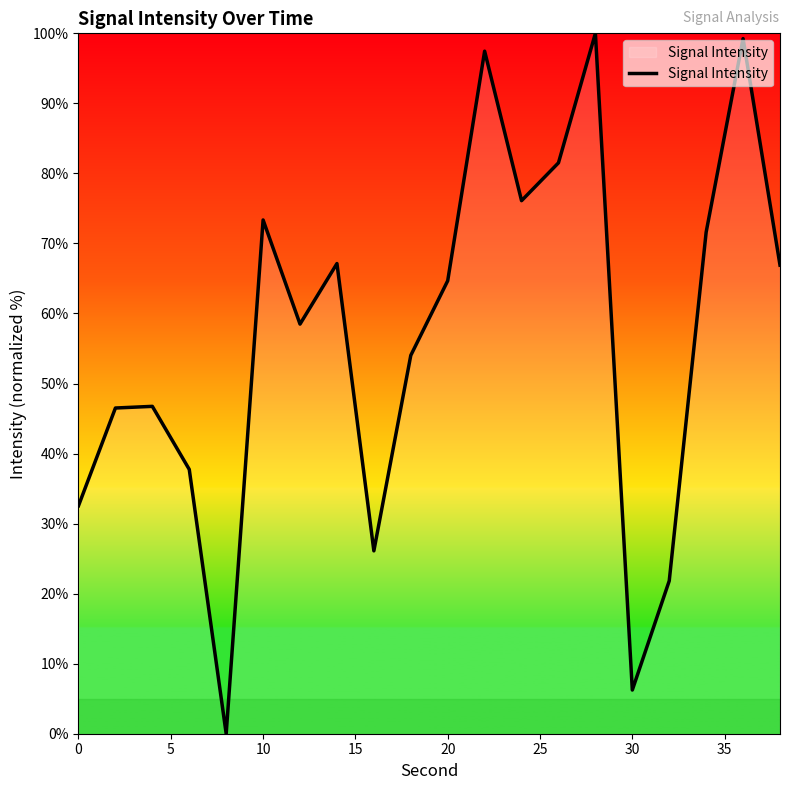

What is the greatest value displayed?

100.0